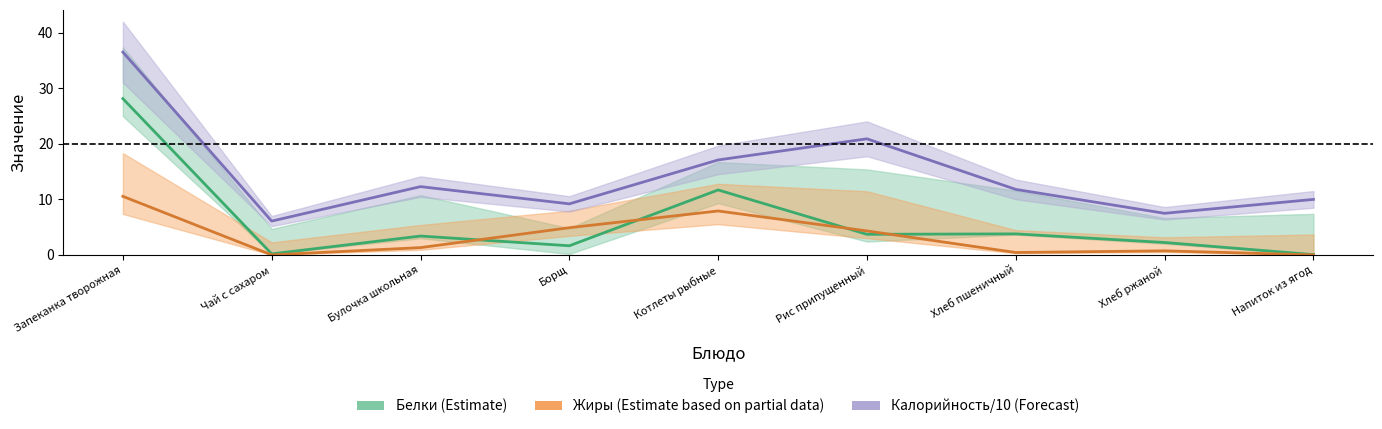

Where is Белки nearest to the value 14?

Котлеты рыбные